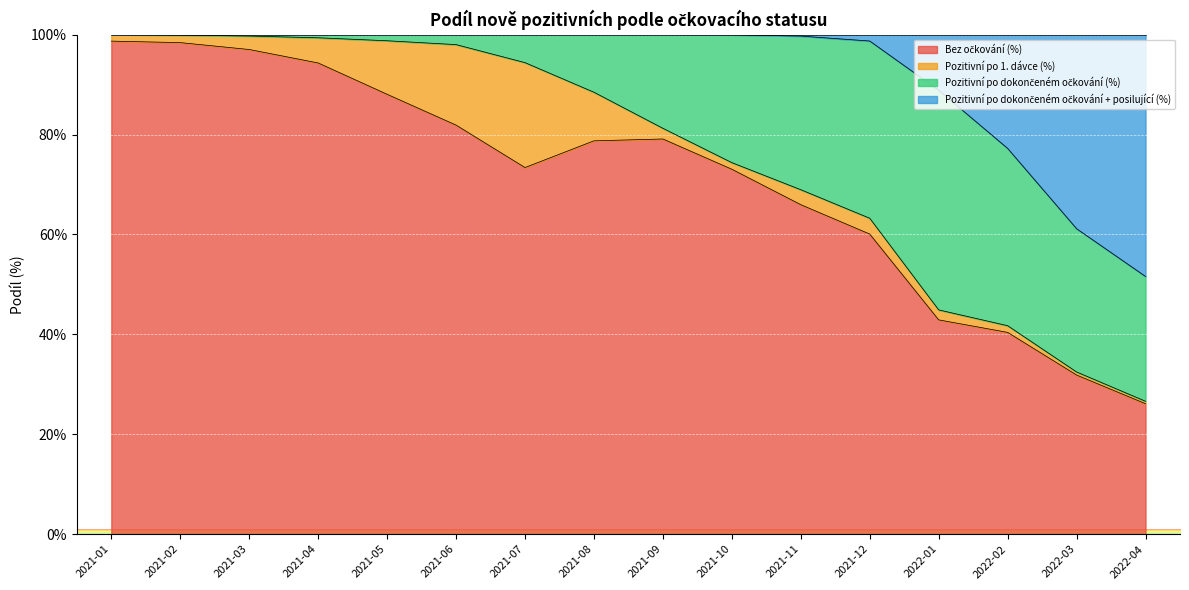

What is the total value across all series at 2021-07?

100.0